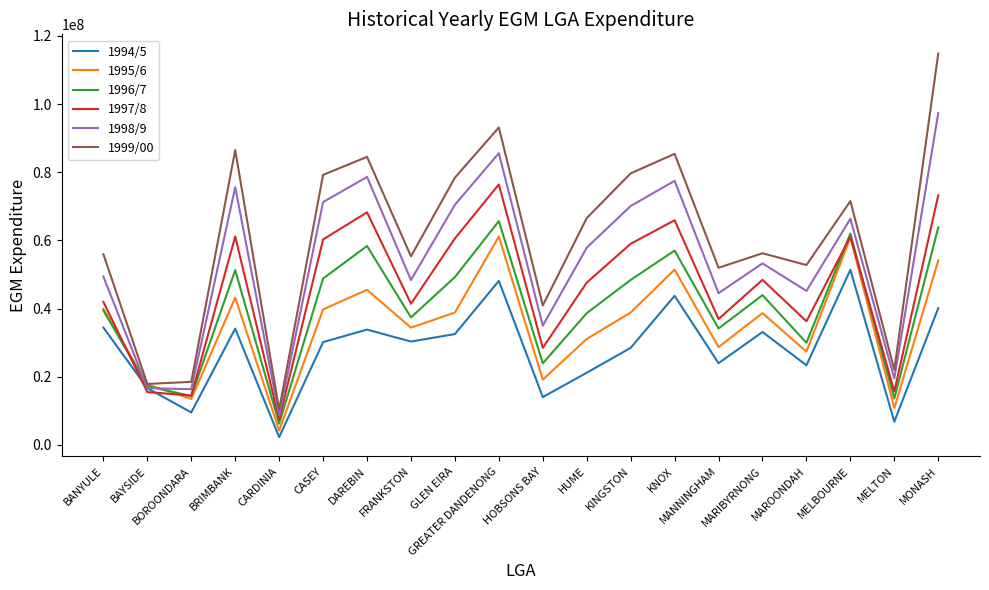

What is the difference between the 1996/7 values at MONASH and BANYULE?

24370329.9